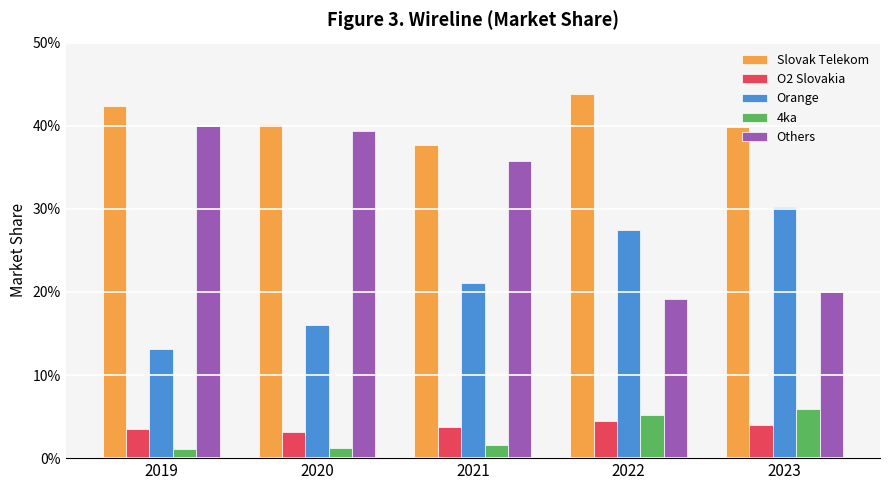

What are all the series names shown in the legend?

Slovak Telekom, O2 Slovakia, Orange, 4ka, Others